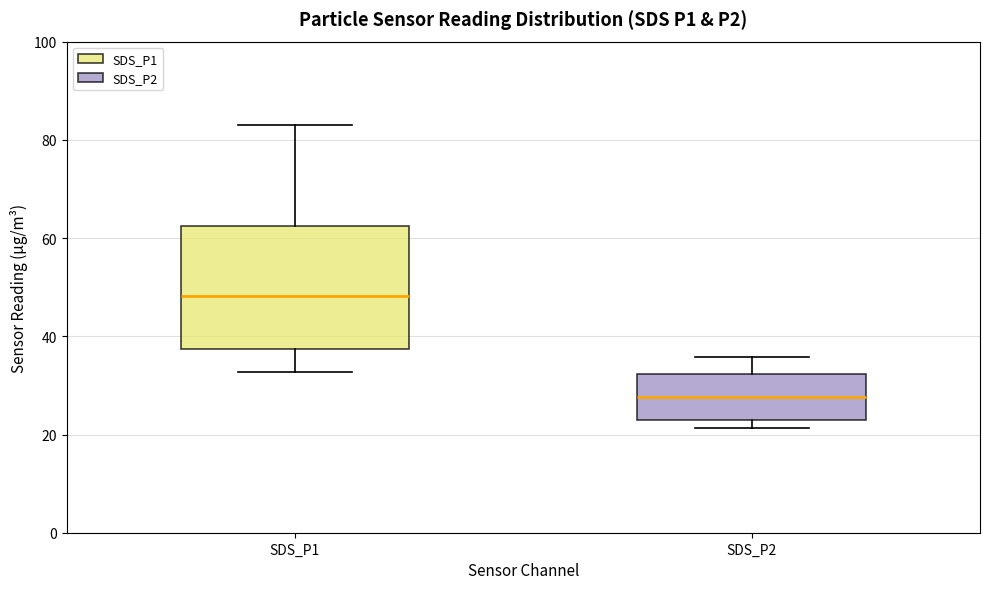

Reading left to right, transcribe this box plot: for each box, give where its median line is, the range the box spans, and where its two whiskers end, as read against the y-axis. The values are not printed on the chart, so give them approximately, as read against the axis.

SDS_P1: median 48, box 38 to 62, whiskers 32 to 82
SDS_P2: median 28, box 22 to 32, whiskers 22 (just below the box's lower edge) to 36